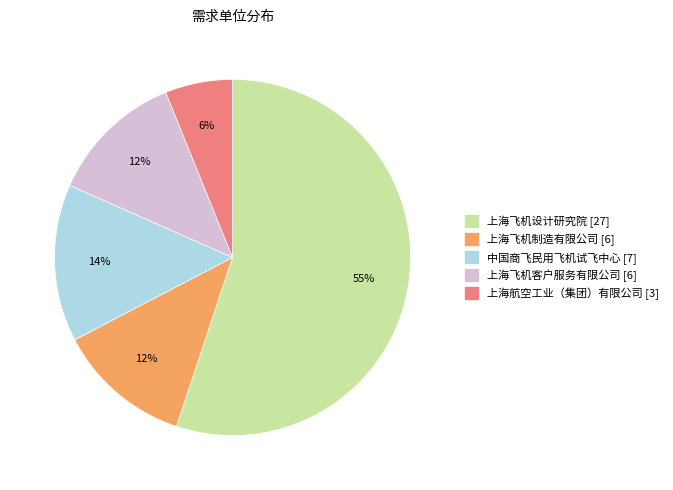

Which category has the smallest portion of the pie?

上海航空工业（集团）有限公司